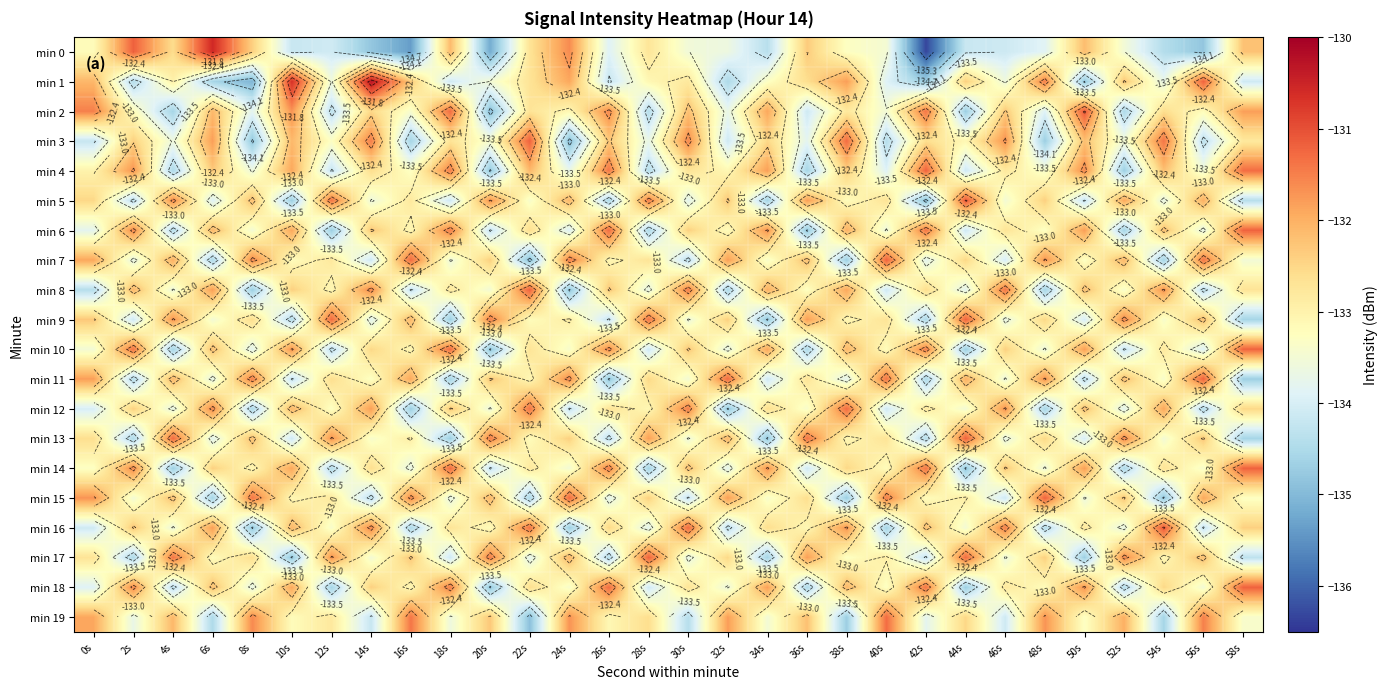

Which series has the largest range (max minus min)?

min 0